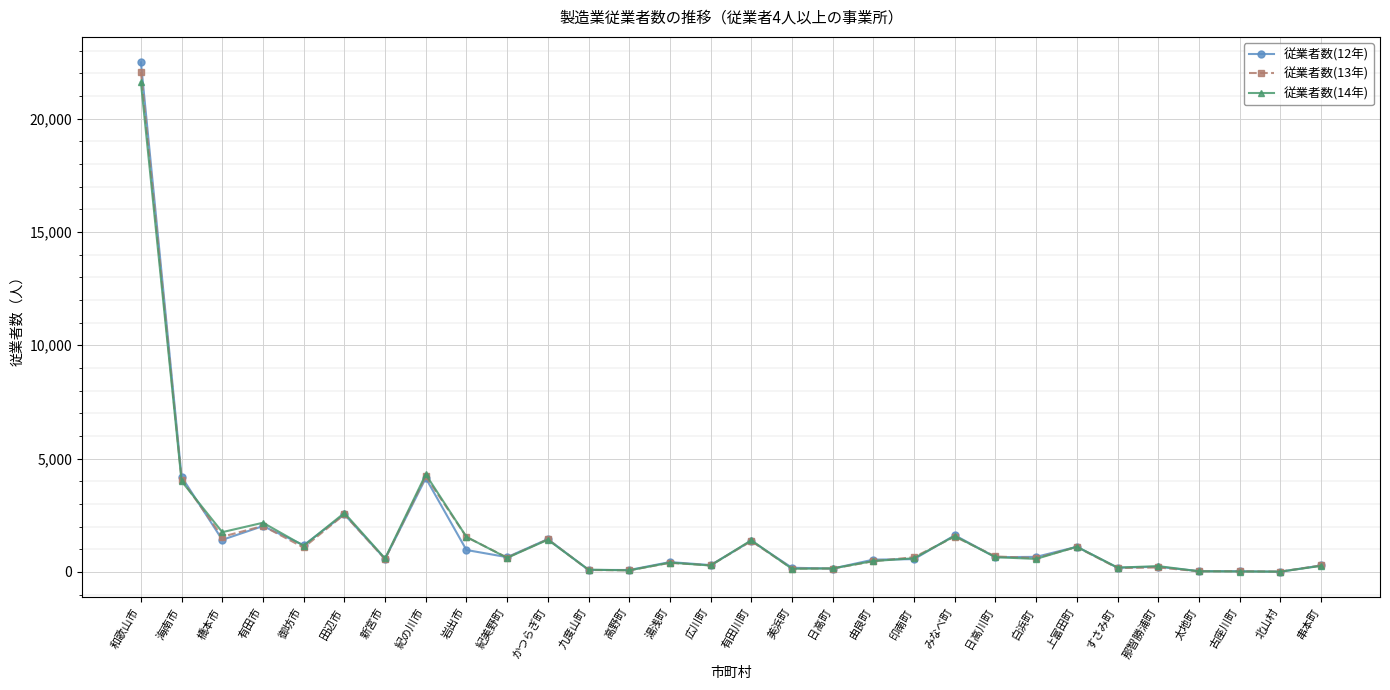

What is the label of the 23rd point from the left?

白浜町